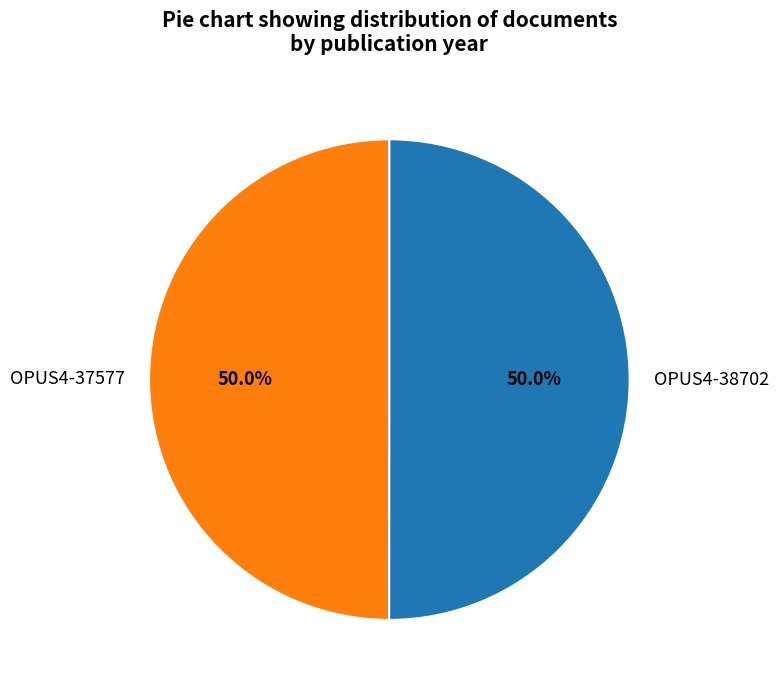

How many segments does this pie chart have?

2